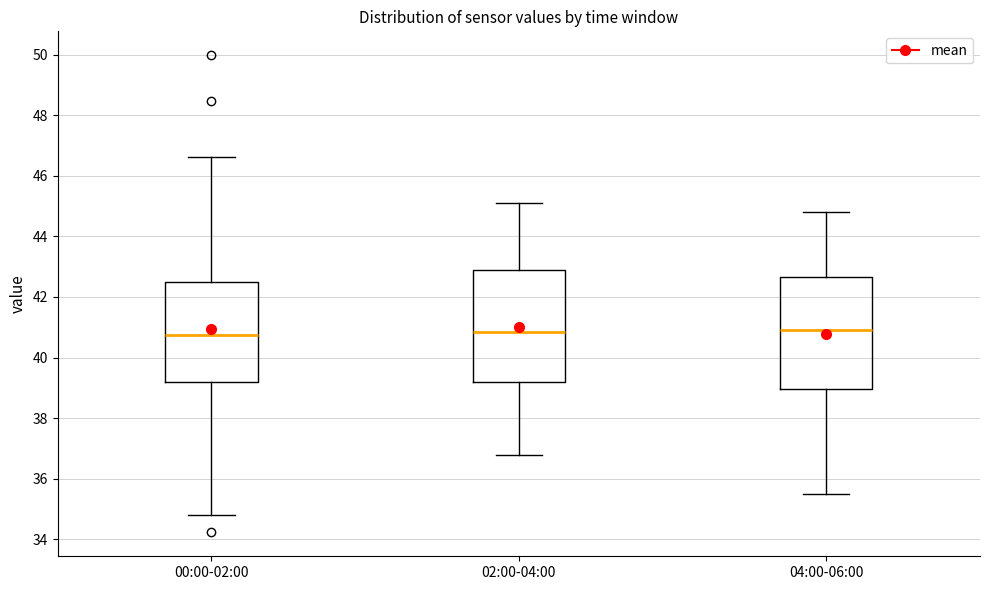

Where is the lower edge of the box for 04:00-06:00 on the y-axis? The values are not printed on the chart, so give them approximately, as read against the axis.

39.0